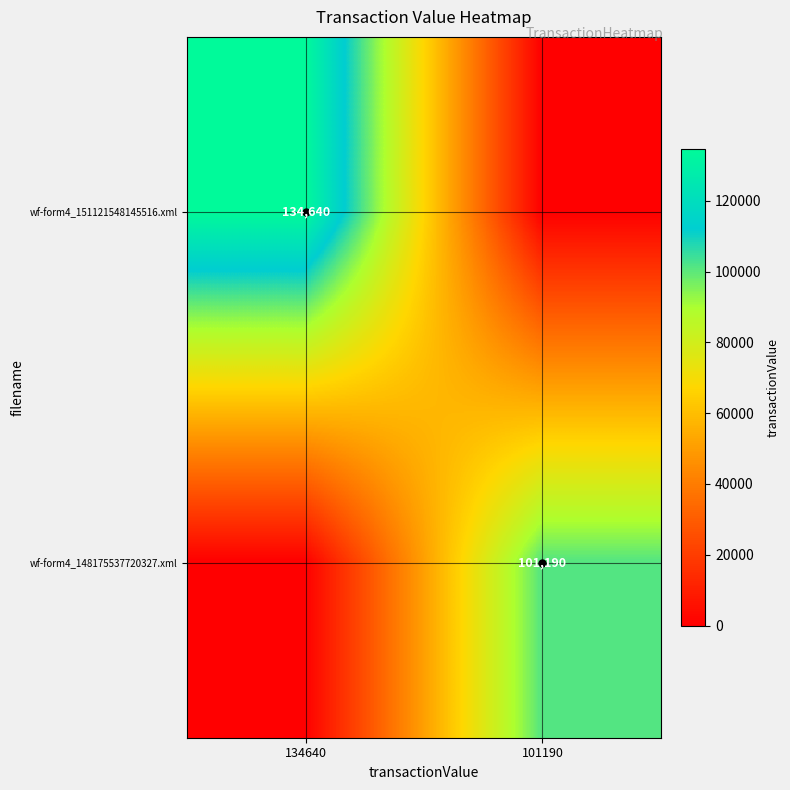

The wf-form4_148175537720327.xml series shows 163147 at 101190. True or false?

False